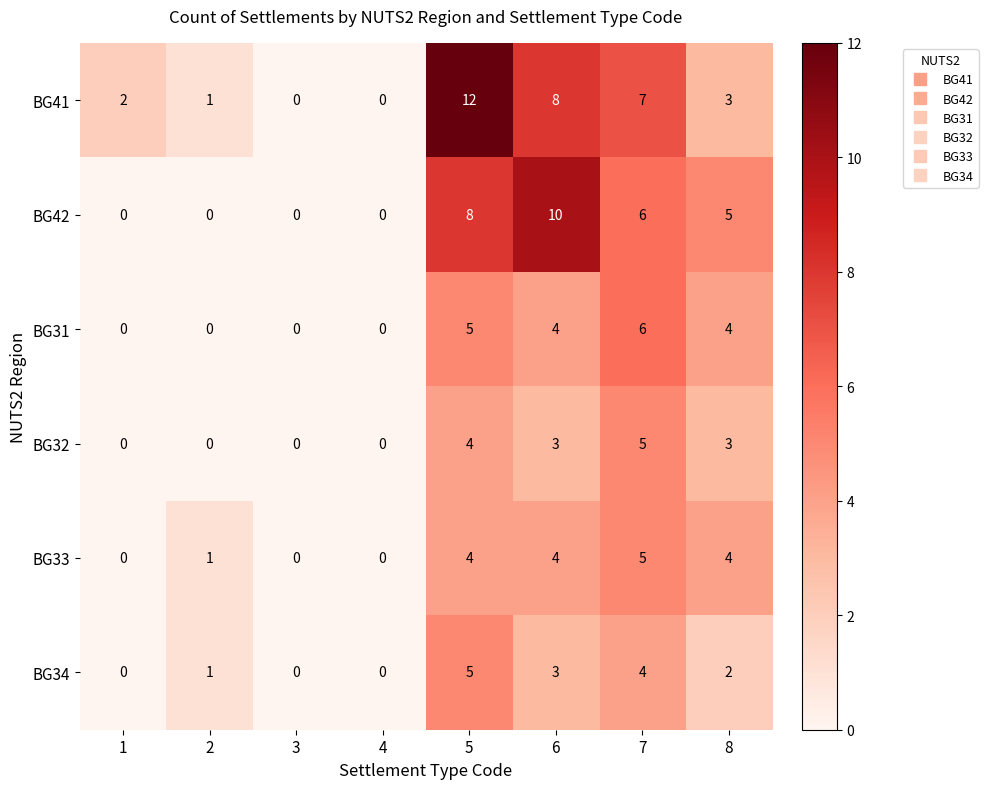

The BG31 series shows 8 at 5. True or false?

False